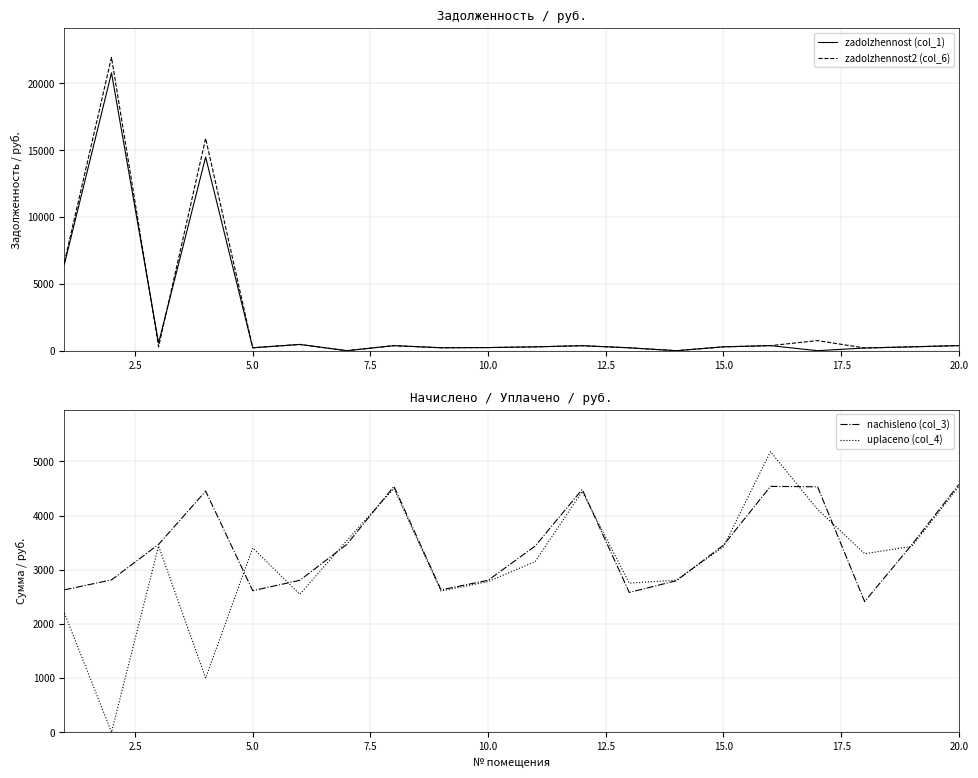

What is the maximum value for zadolzhennost (col_1)?

20793.5